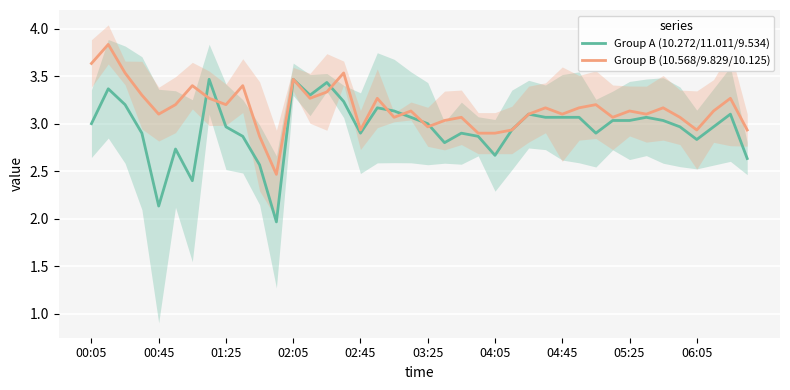

What are all the series names shown in the legend?

Group A (10.272/11.011/9.534), Group B (10.568/9.829/10.125)